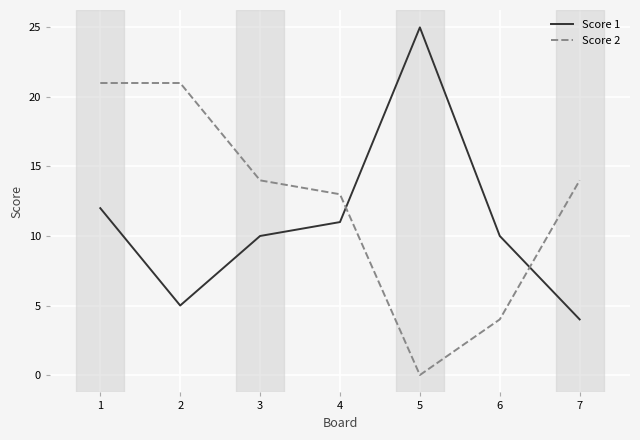

Is it true that Score 1 equals 14 at 6?

False